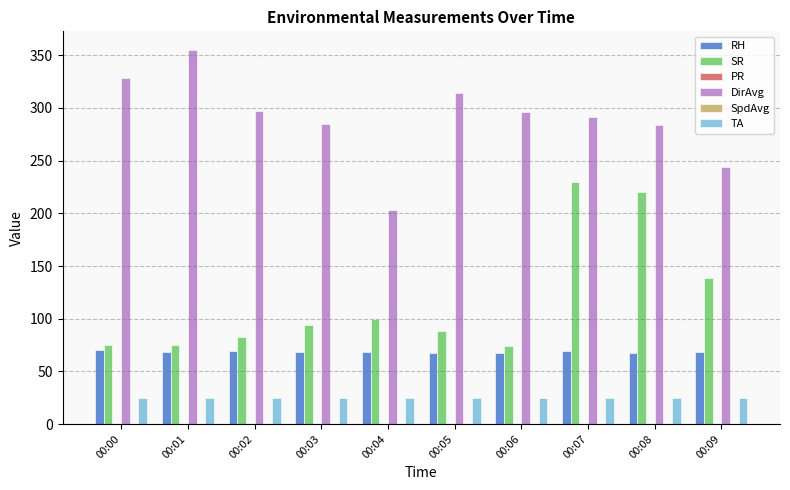

How many categories are shown in the chart?

10